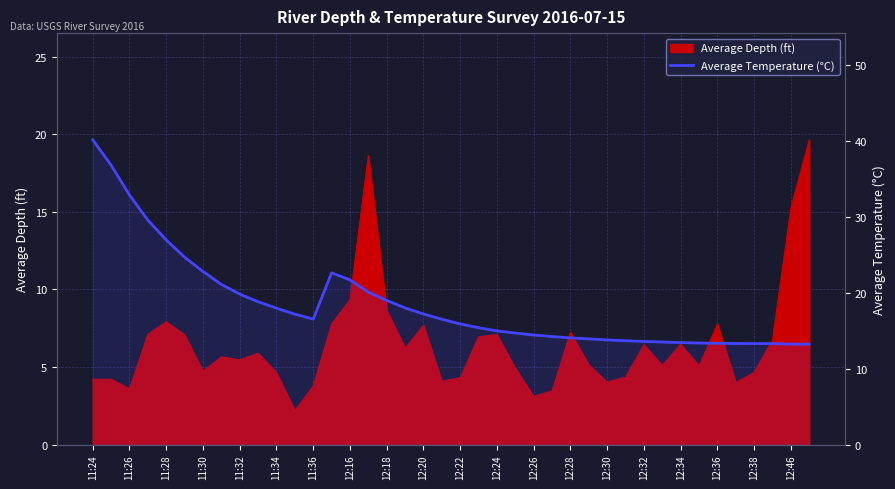

The chart shows a value of 20.5 at 27. True or false?

False